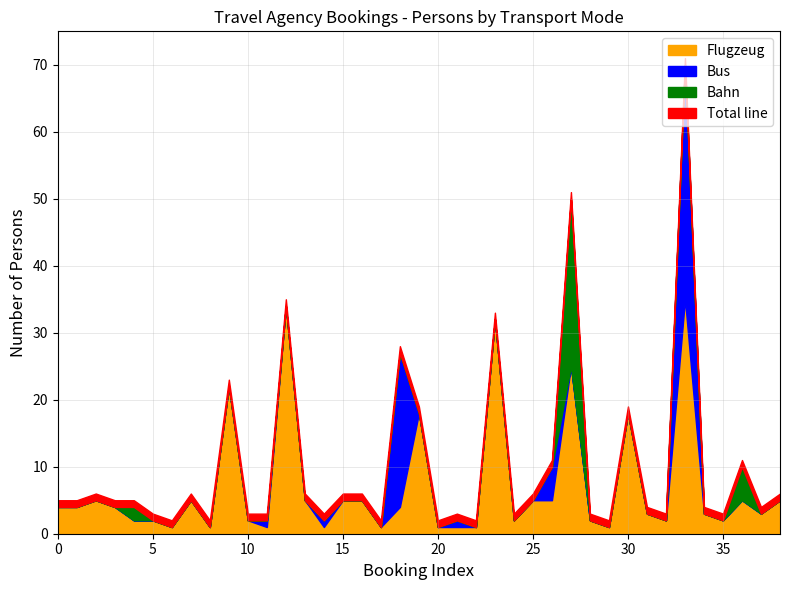

Reading left to right, transcribe all the data shown in this chart.

Flugzeug: 4	4	5	4	2	2	1	5	1	22	2	1	34	5	1	5	5	1	4	18	1	1	1	32	2	5	5	25	2	1	18	3	2	35	3	2	5	3	5
Bus: 0	0	0	0	0	0	0	0	0	0	0	1	0	0	1	0	0	0	23	0	0	1	0	0	0	0	5	0	0	0	0	0	0	35	0	0	0	0	0
Bahn: 0	0	0	0	2	0	0	0	0	0	0	0	0	0	0	0	0	0	0	0	0	0	0	0	0	0	0	25	0	0	0	0	0	0	0	0	5	0	0